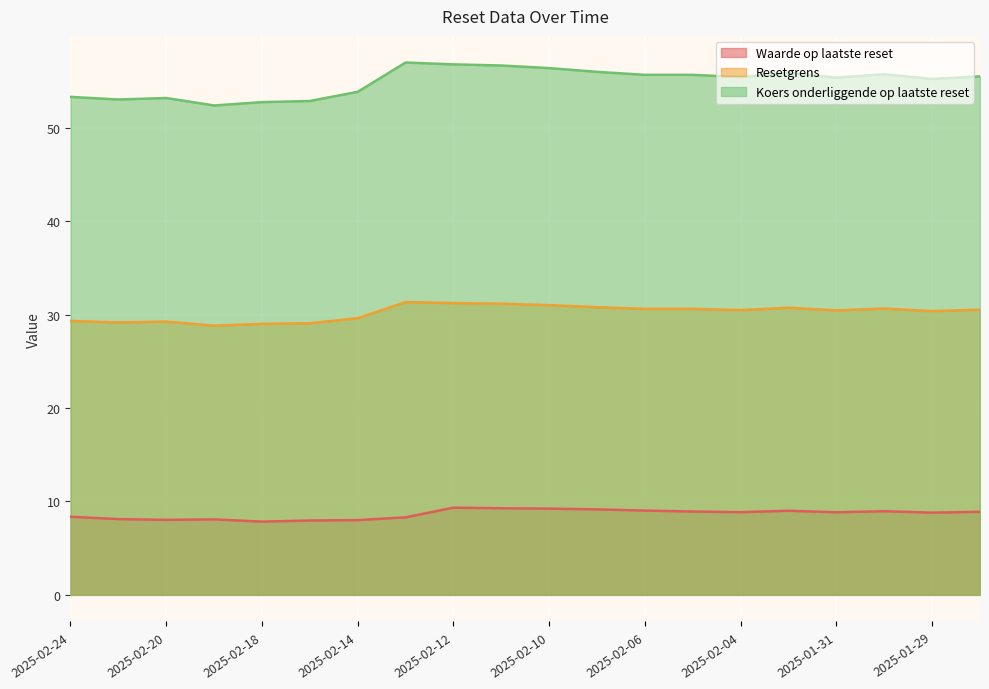

True or false: Koers onderliggende op laatste reset and Resetgrens intersect in this chart.

False